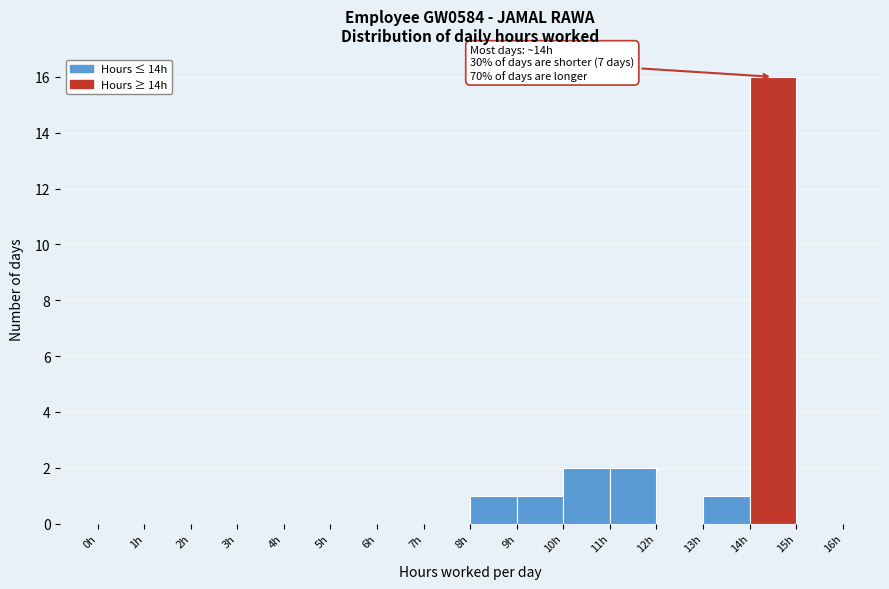

Over which range of the x-axis is the bar tallest?

14 to 15